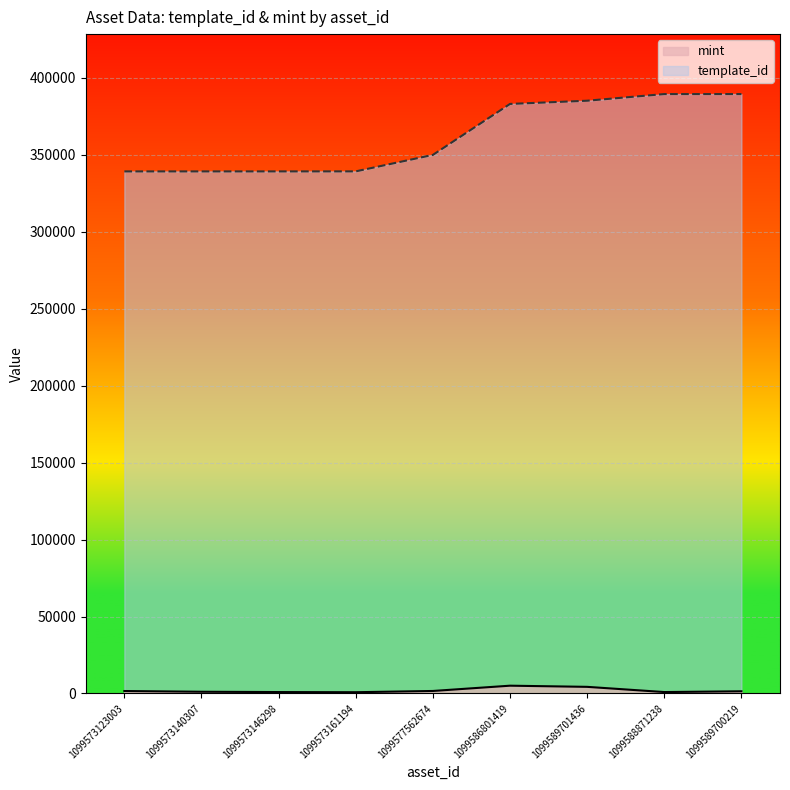

How many lines are shown in the chart?

2